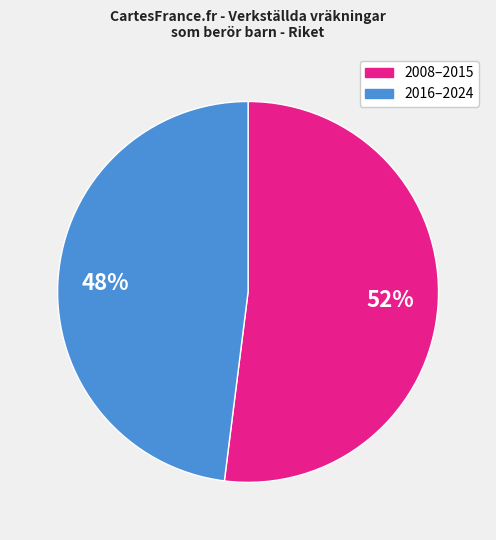

To the nearest percent, what is the average slice percentage?

50%